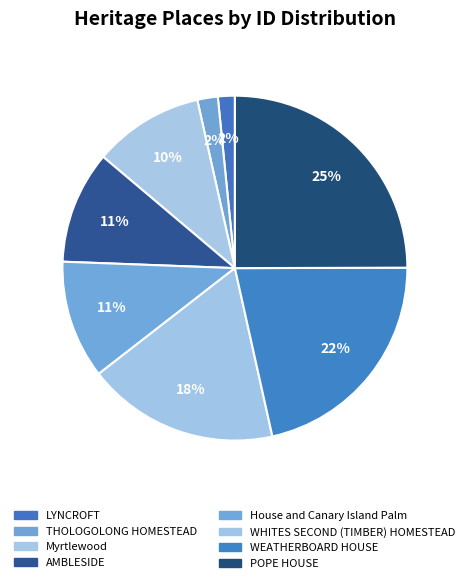

Count the number of slices in the pie.

8